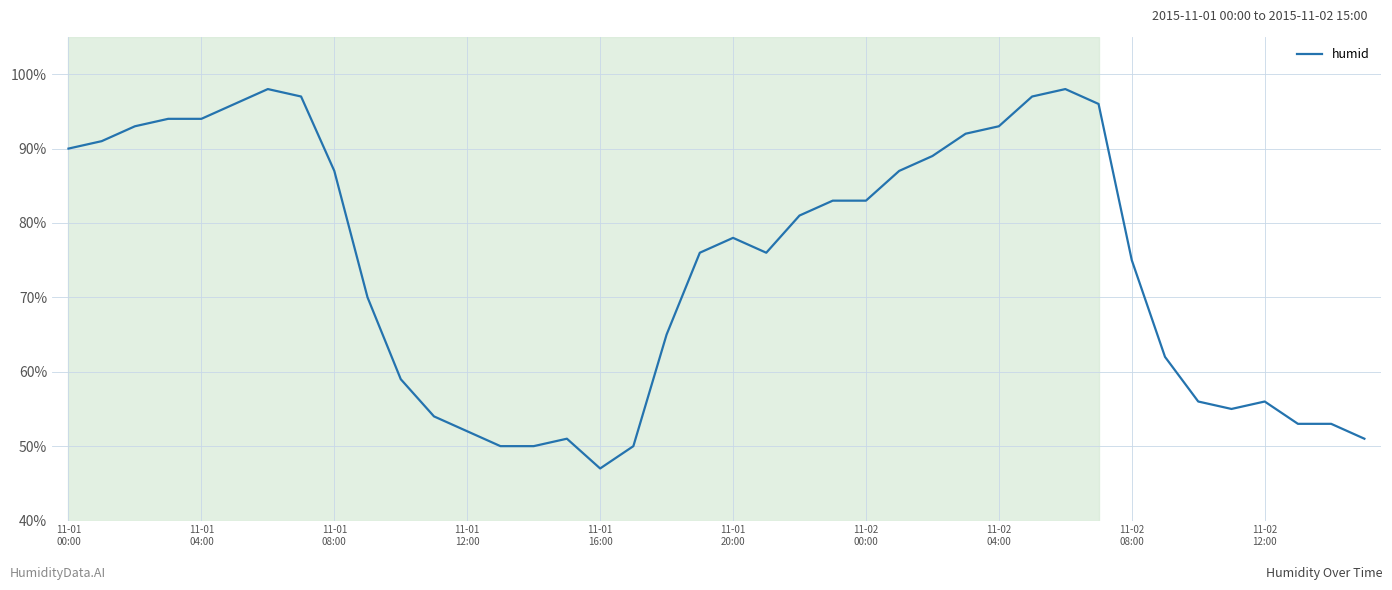

What is the maximum value shown in the chart?

98